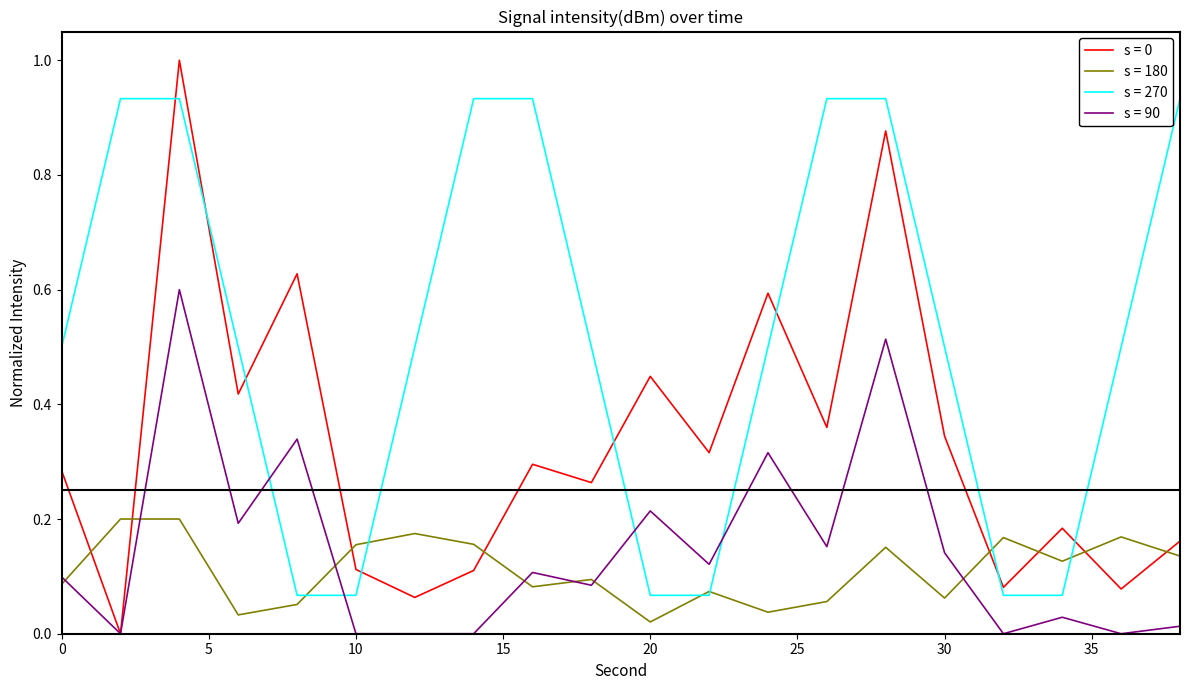

What is the greatest value displayed?

1.0